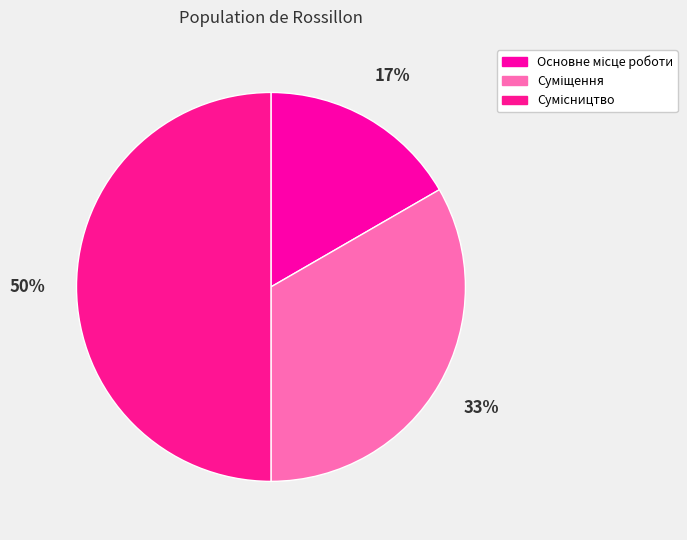

To the nearest percent, what is the difference between the largest and smallest slice percentages?

33%